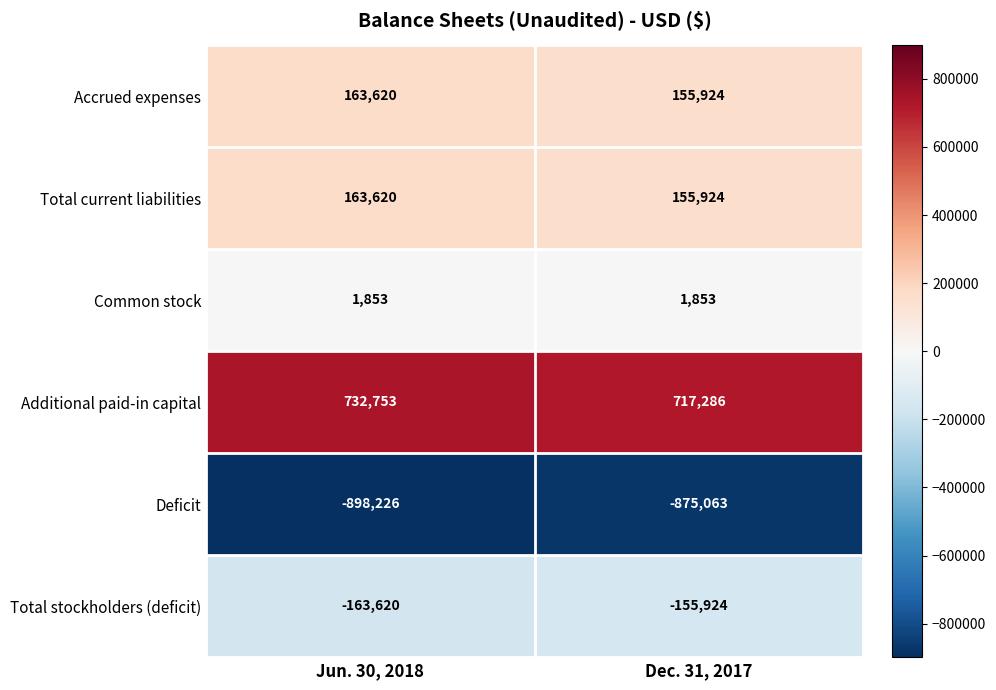

What is the approximate value of Deficit at Jun. 30, 2018, to the nearest 10?

-898230